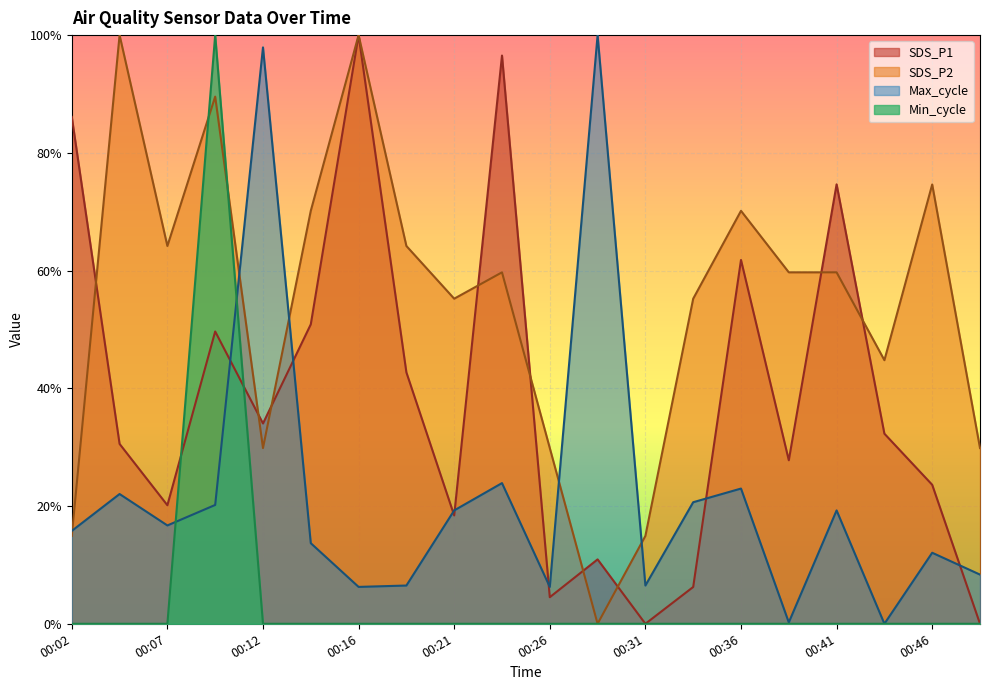

Rank the series at 00:49 from lowest to highest value.

SDS_P1, Min_cycle, Max_cycle, SDS_P2